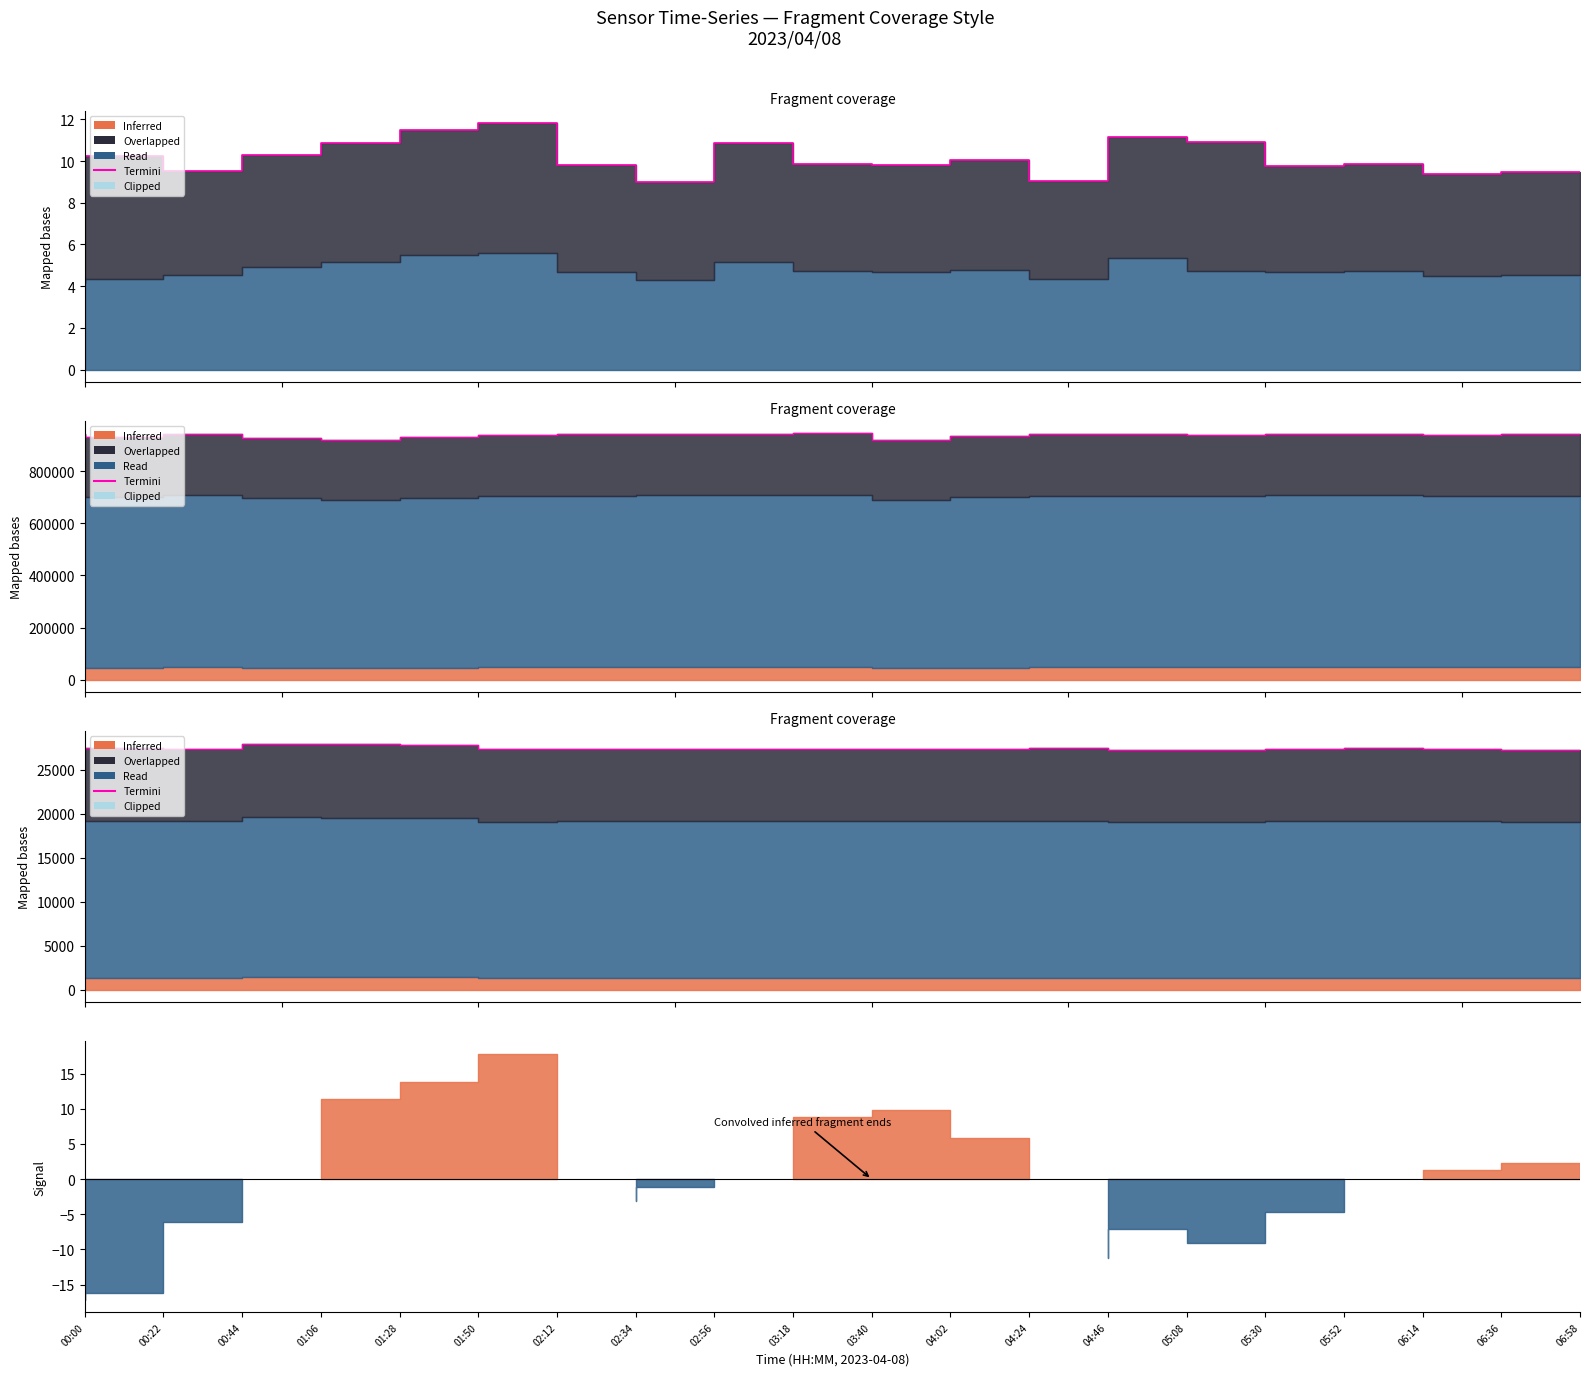

How many interior local peaks (higher than both neighbors) does the data have?

6